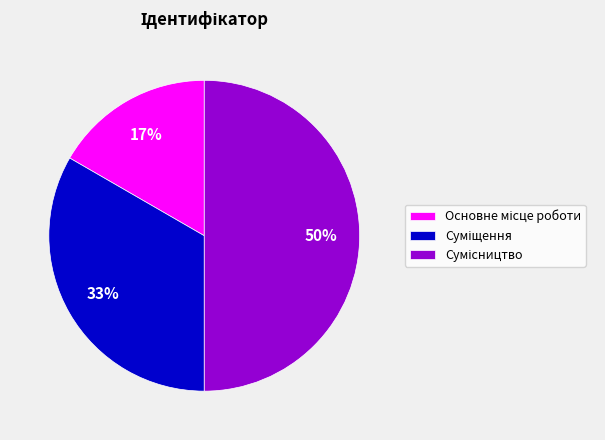

To the nearest percent, what is the average slice percentage?

33%